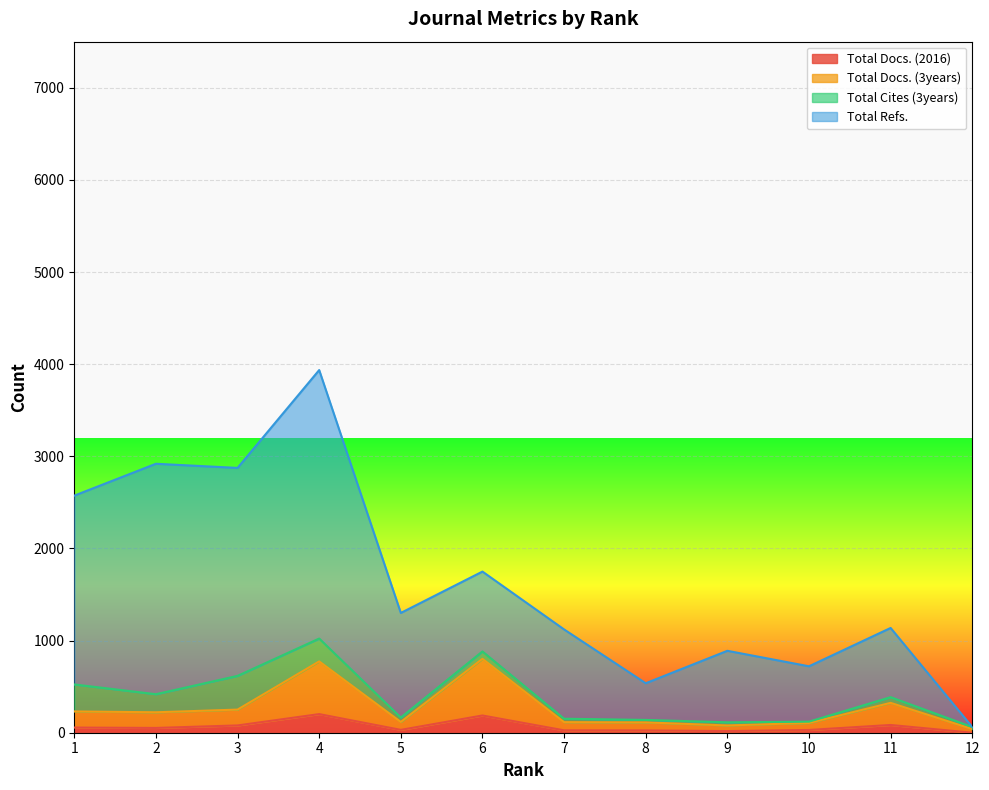

What is the difference between the maximum and minimum values in the Total Refs. series?

3874